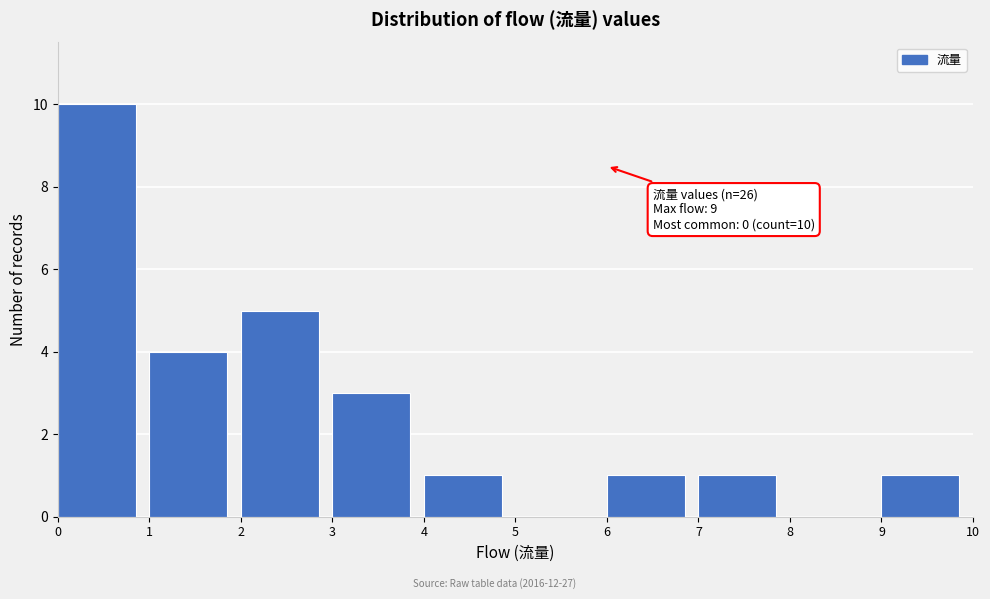

Over which range of the x-axis is the bar tallest?

0 to 1